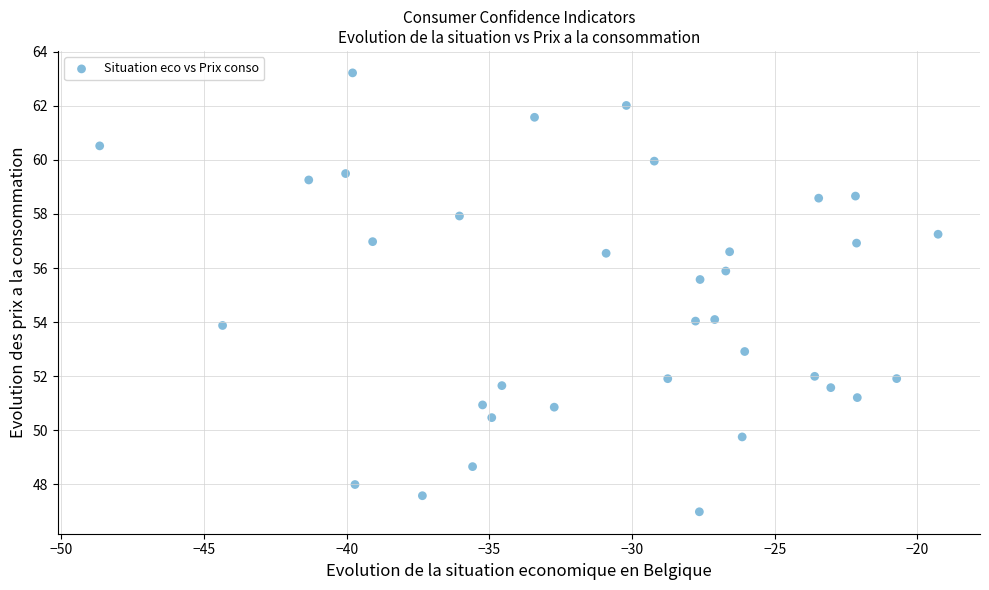

What Y value in the scatter plot is closest to 55?

55.6